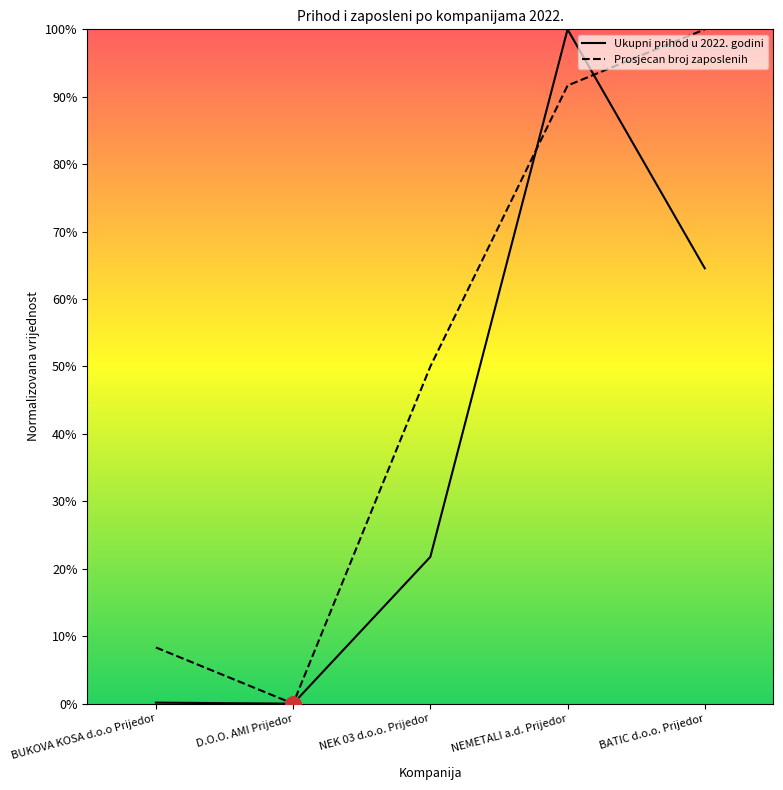

Which series has the widest spread of Y values?

Ukupni prihod u 2022. godini